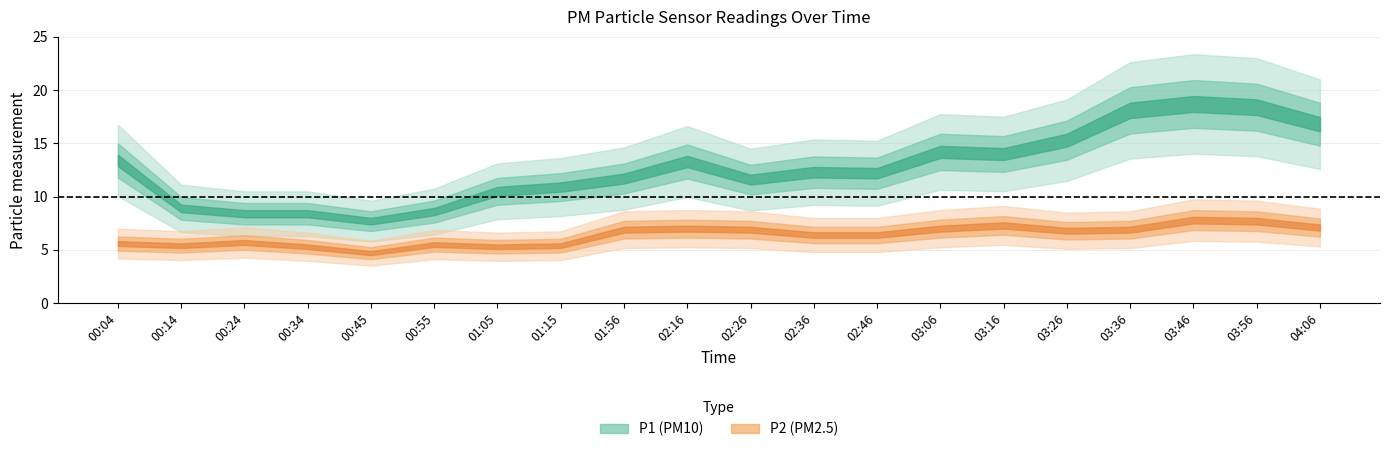

In P1, how many points are lower than both neighbors (excluding endpoints)?

4